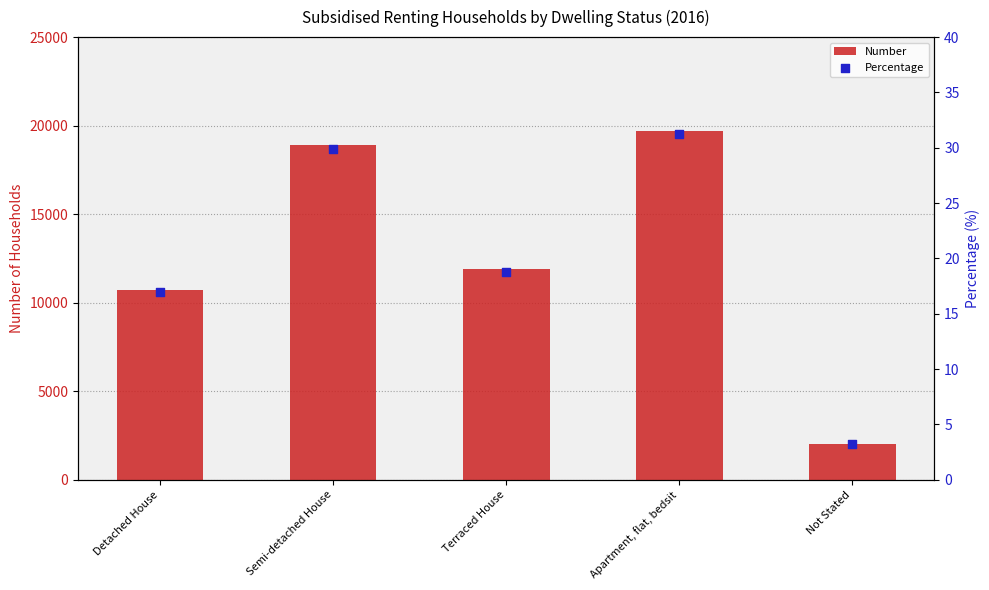

Which series has the largest Y range (max minus min)?

Number